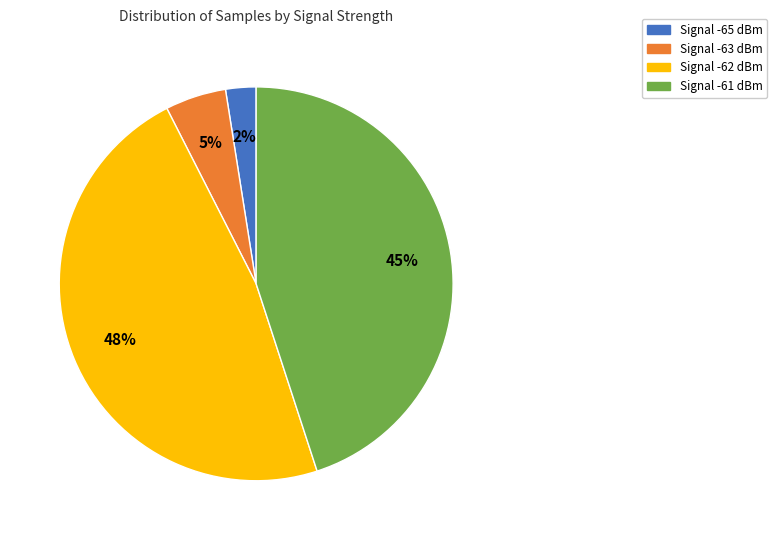

Is it true that Signal -61 dBm is 55% of the pie?

False